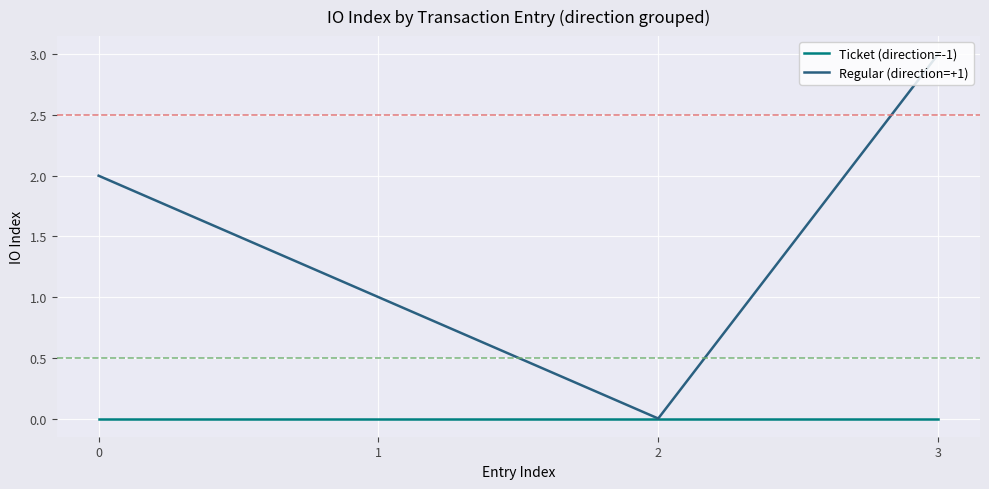

What is the greatest value displayed?

3